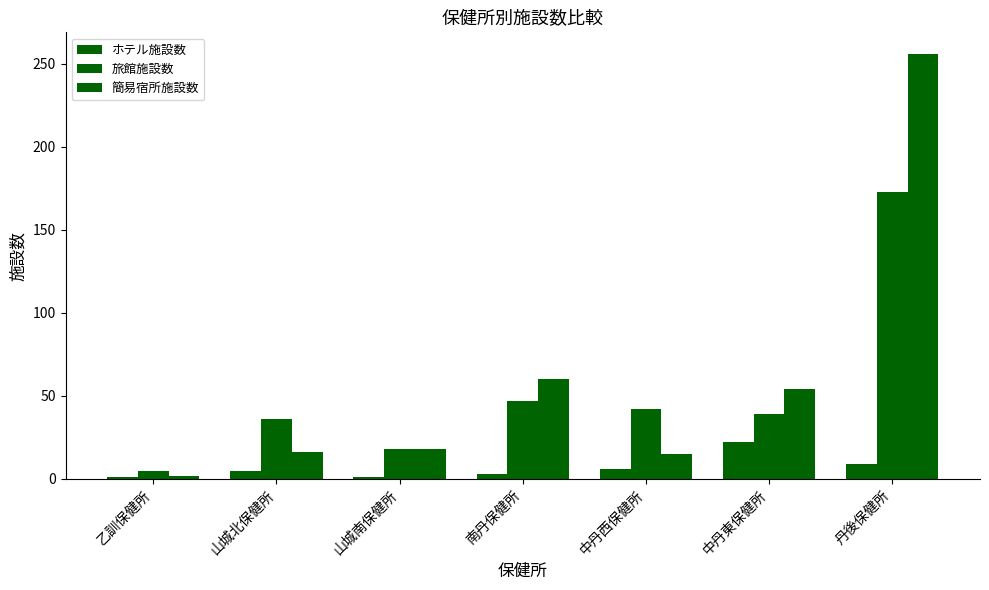

How many data points in 簡易宿所施設数 are less than 18?

3